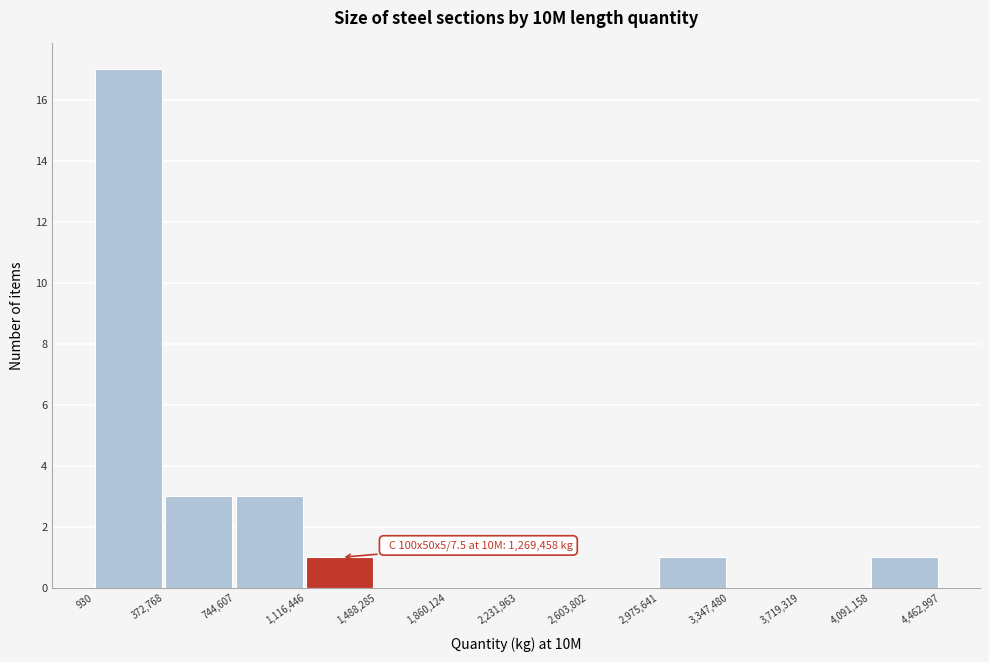

Which range on the x-axis has the tallest bar?

930 to 372,768